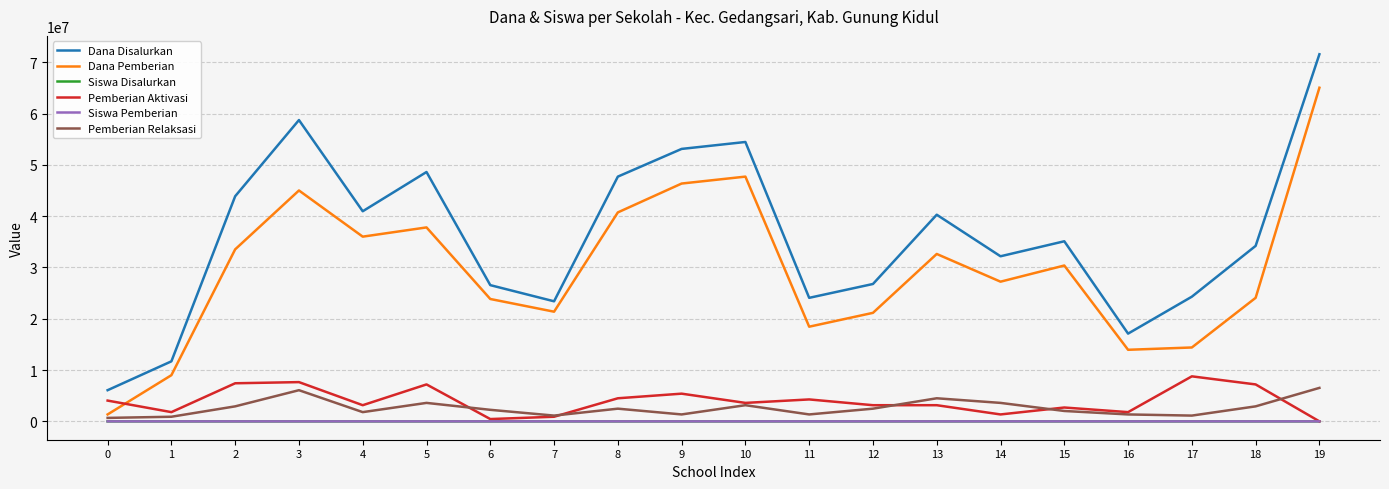

Which series has the widest spread of values?

Dana Disalurkan